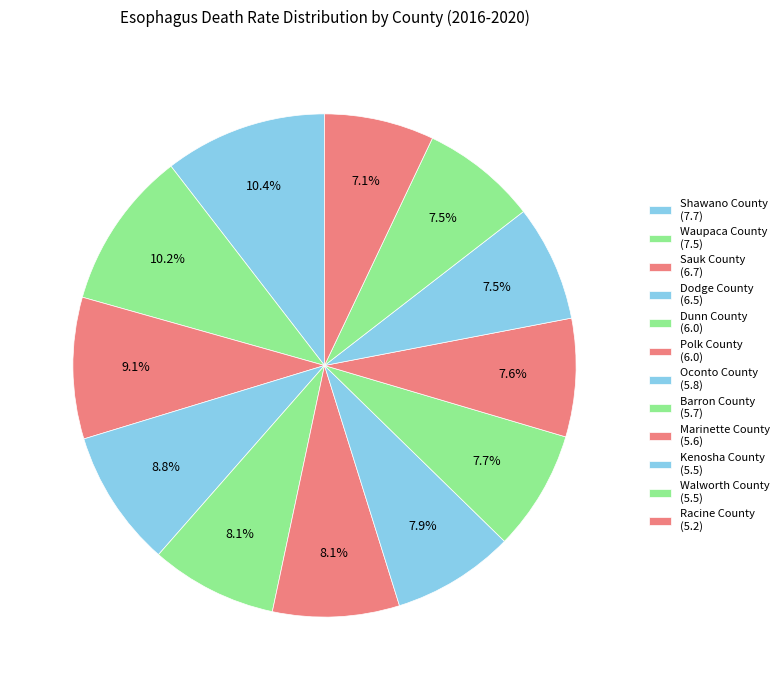

What percentage is NOT represented by Oconto County?

92.1%